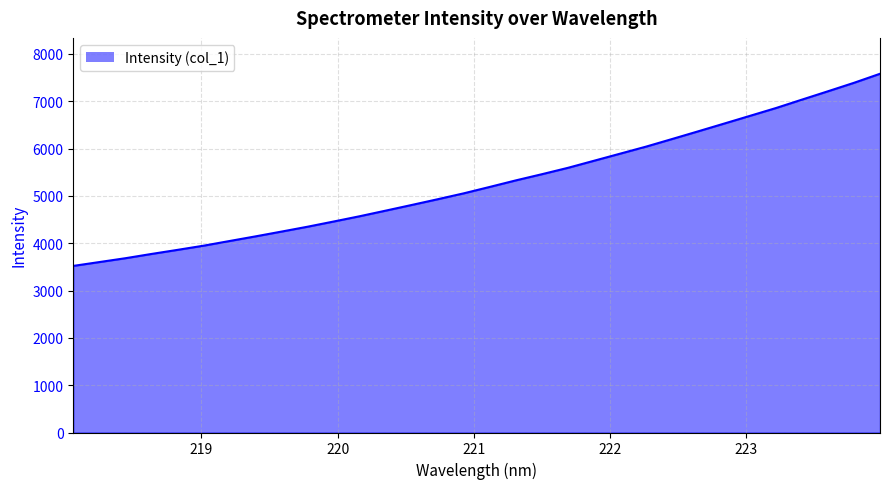

What is the maximum value shown in the chart?

7581.8